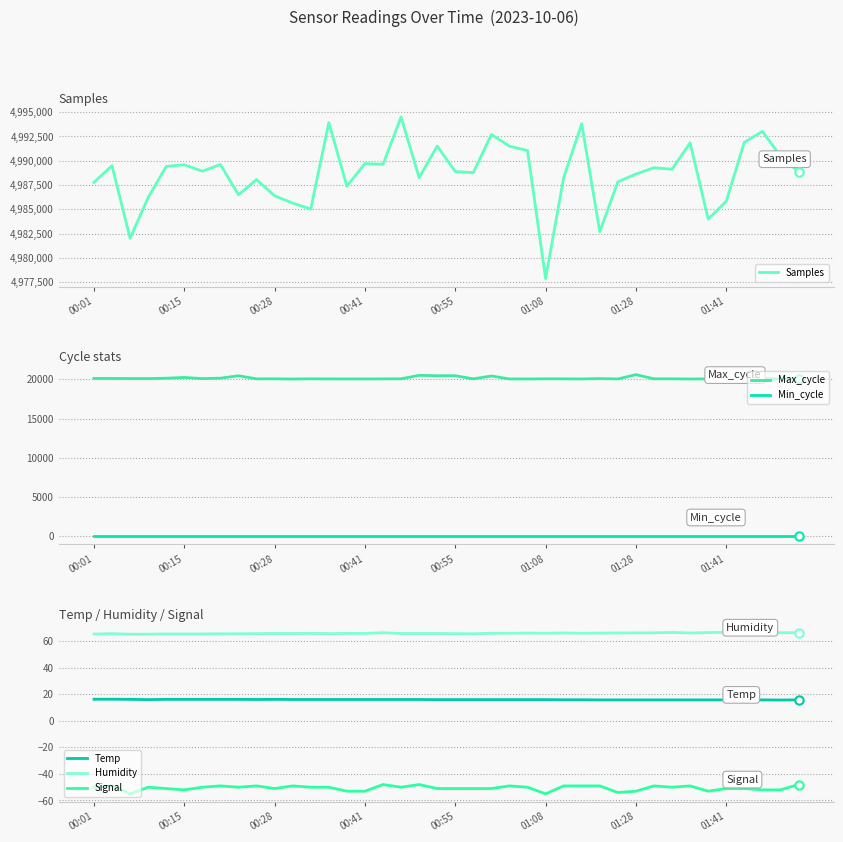

What is the average value of the Max_cycle series?

20127